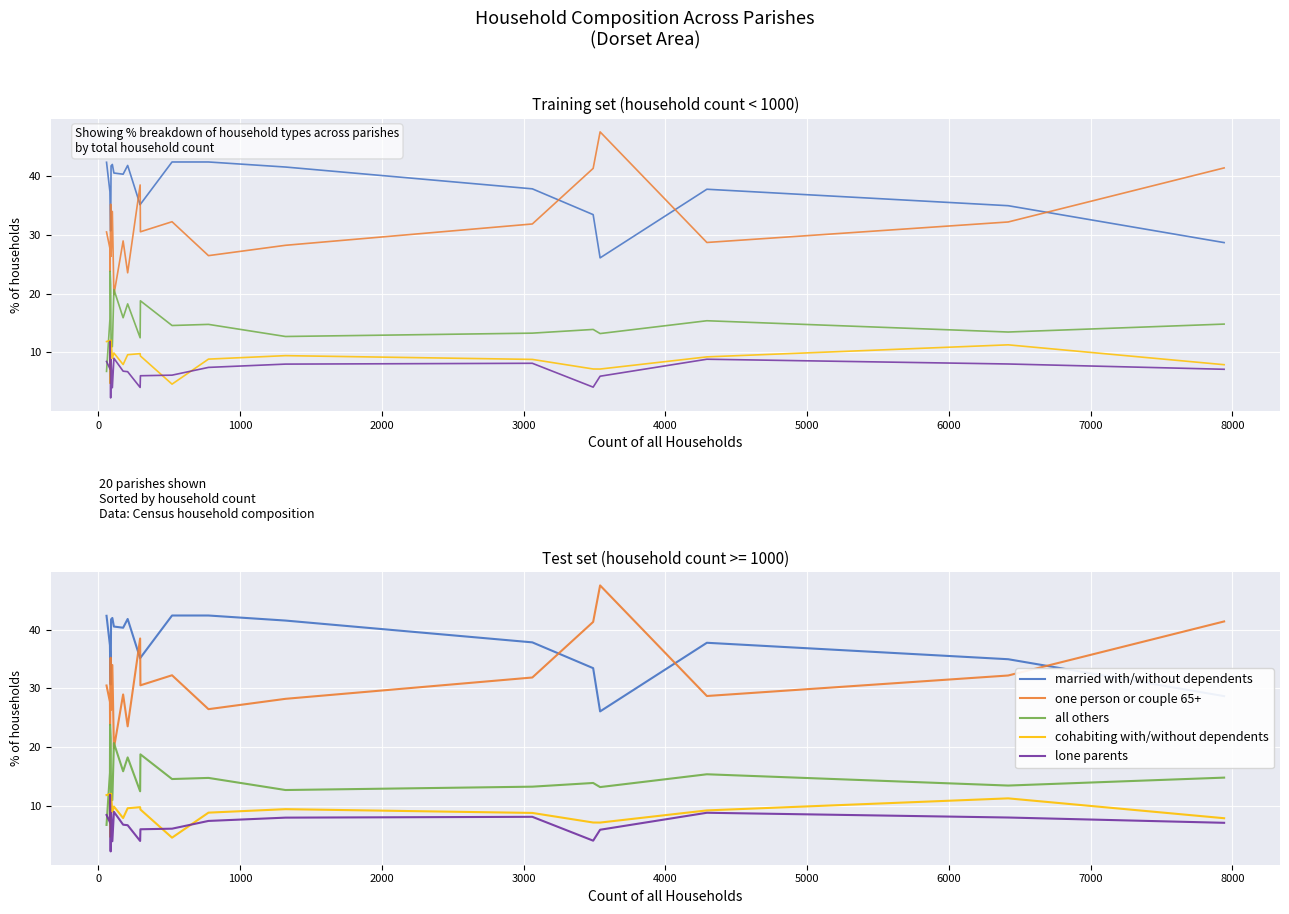

Is the value of lone parents at 5000 greater than the value of one person or couple 65+ at 9000?

No